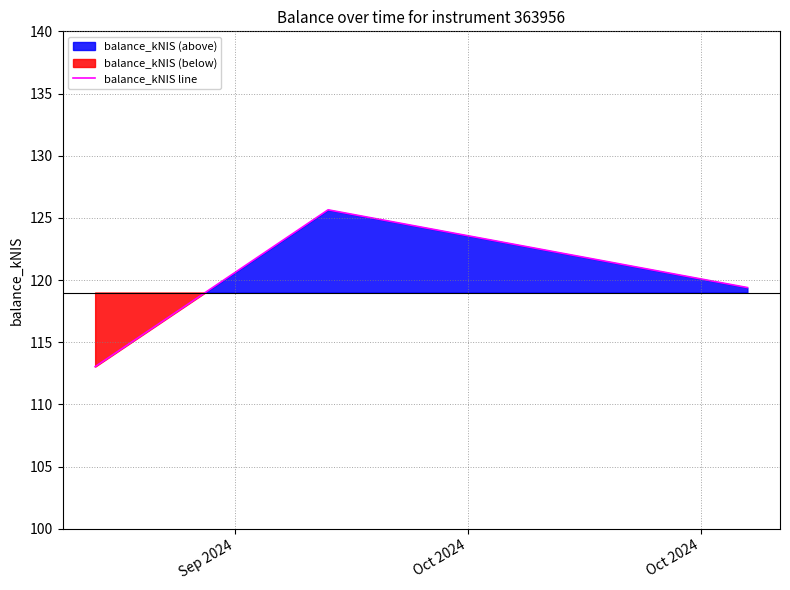

Approximately how many times larger is the value at Oct 2024 compared to Sep 2024?

1.1